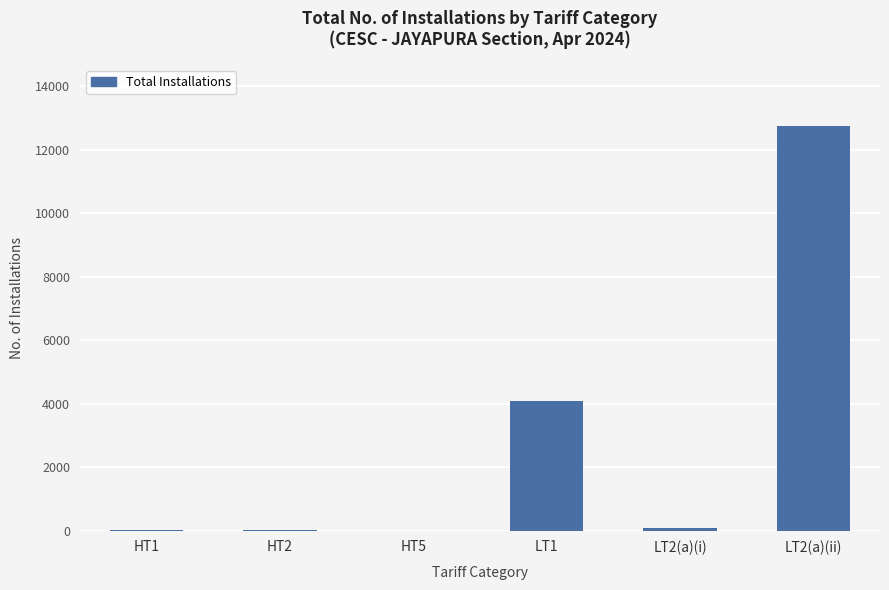

Which has a higher value, HT1 or LT2(a)(ii)?

LT2(a)(ii)